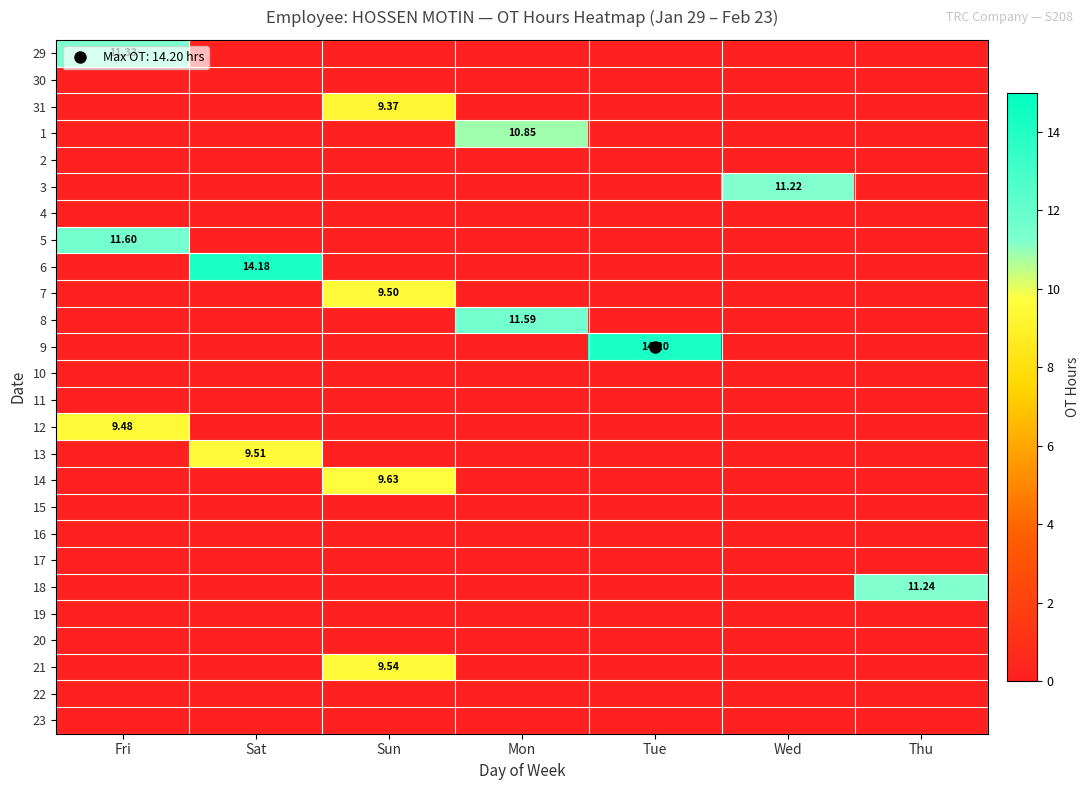

The 30 series shows 0.0 at Sat. True or false?

True